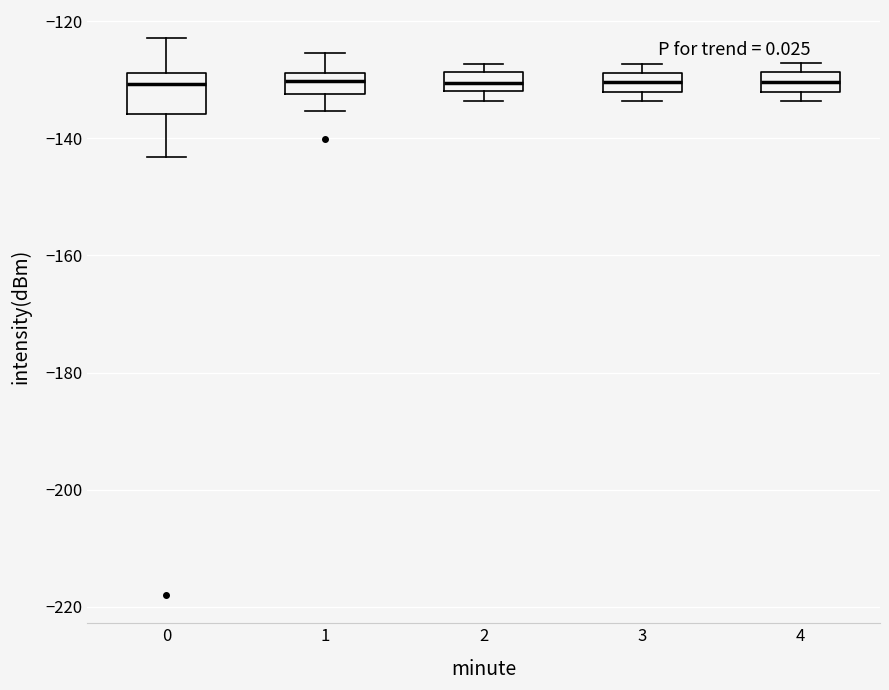

Comparing the boxes themselves (not the whiskers), which one is the tallest?

0